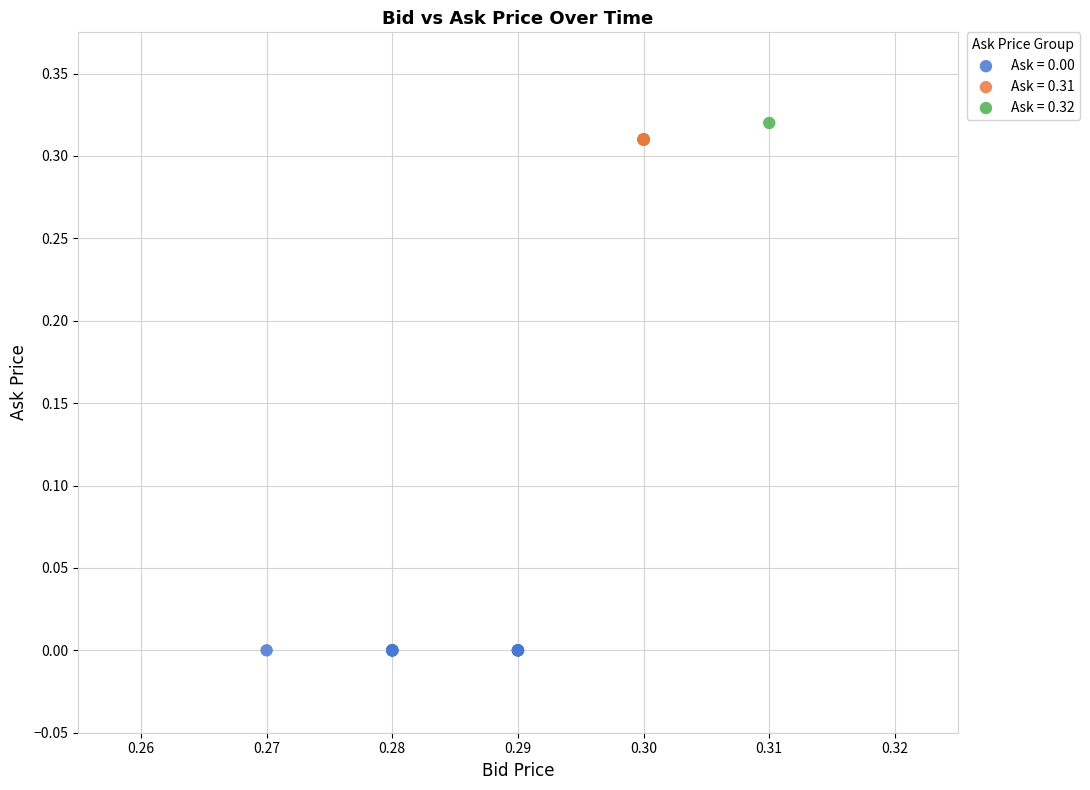

What are all the series names shown in the legend?

Ask = 0.00, Ask = 0.31, Ask = 0.32